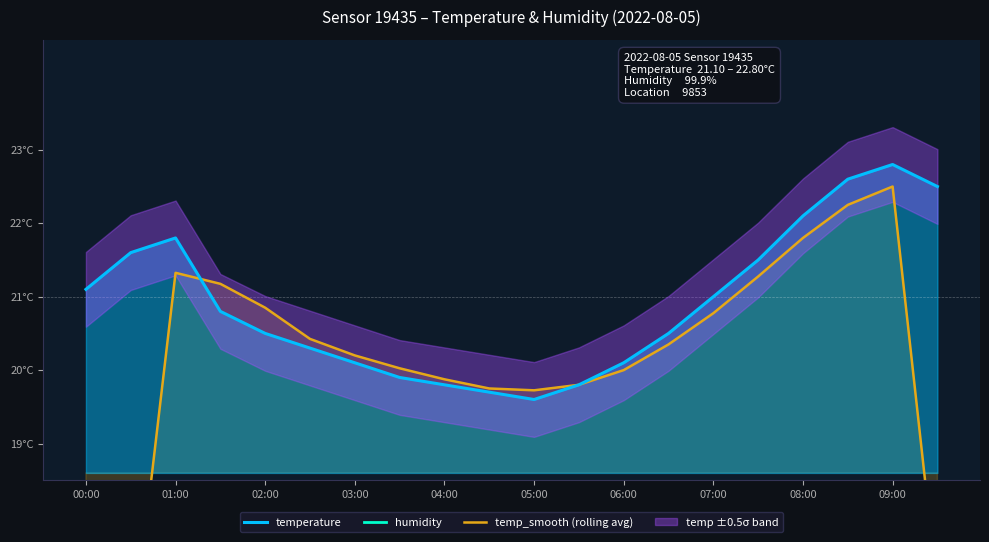

List the series in order of their peak value, lowest first.

temp_smooth (rolling avg), temperature, humidity